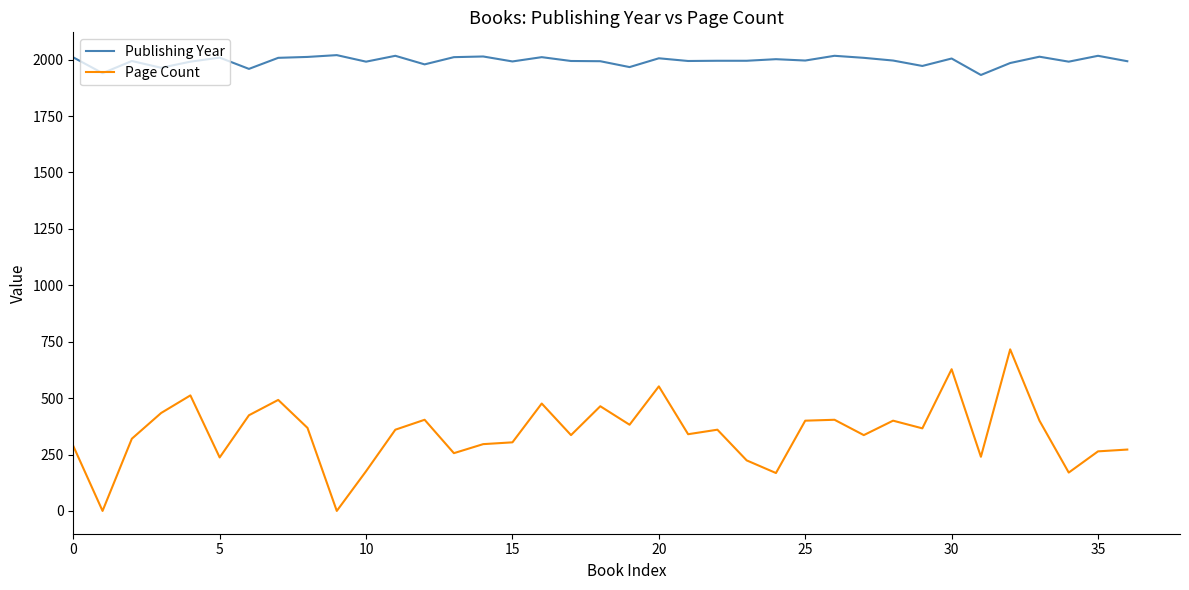

What is the maximum value for Page Count?

716